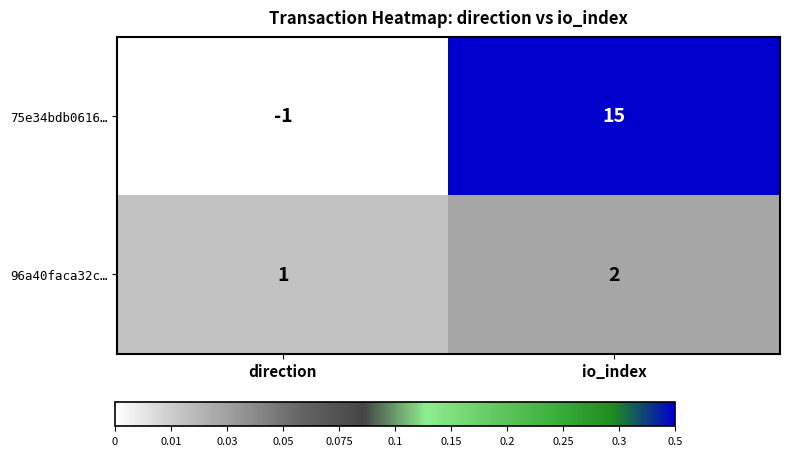

What is the greatest value displayed?

15